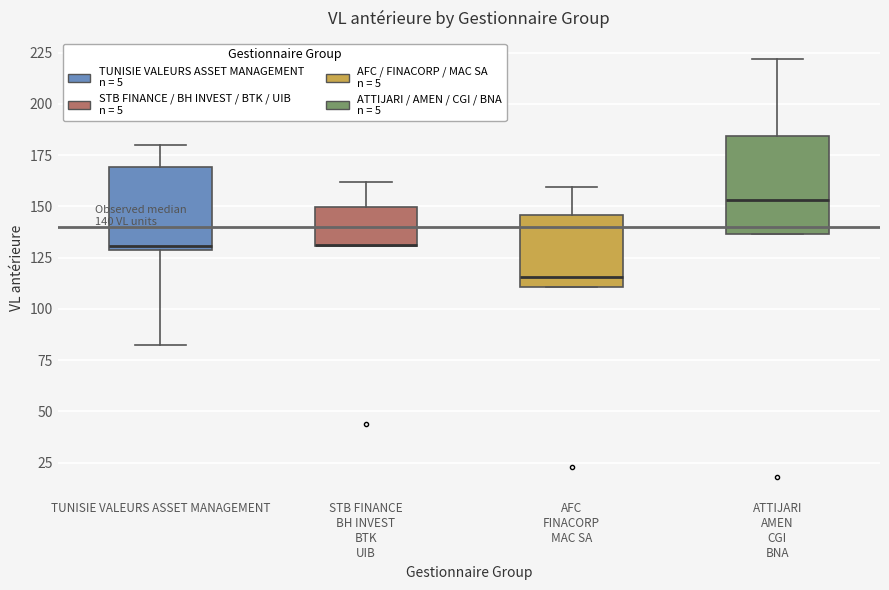

Comparing the boxes themselves (not the whiskers), which one is the tallest?

ATTIJARI AMEN CGI BNA